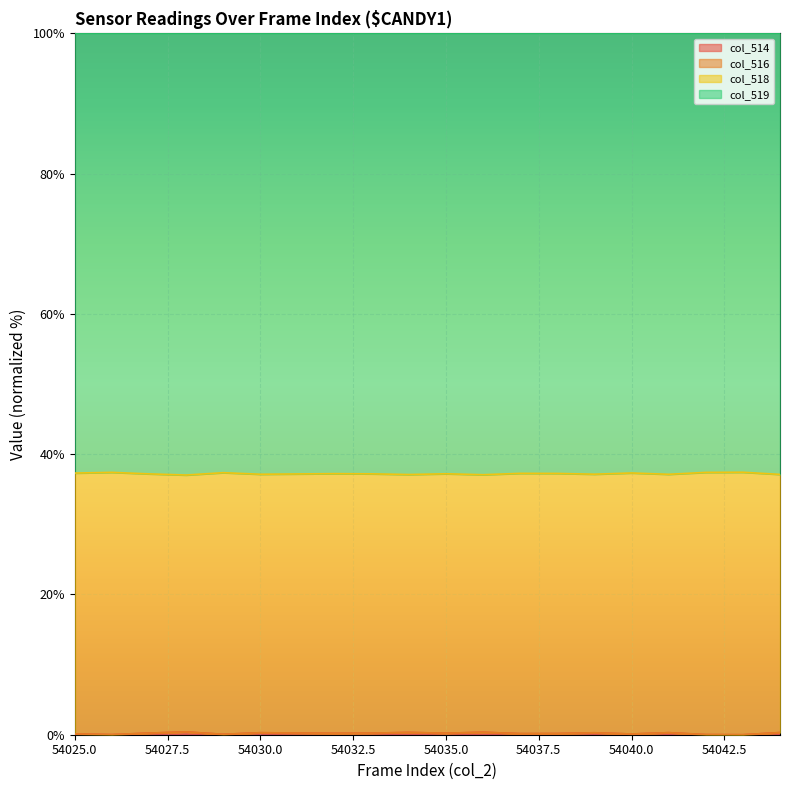

In col_518 (val3), how many points are higher than both neighbors (excluding endpoints)?

7